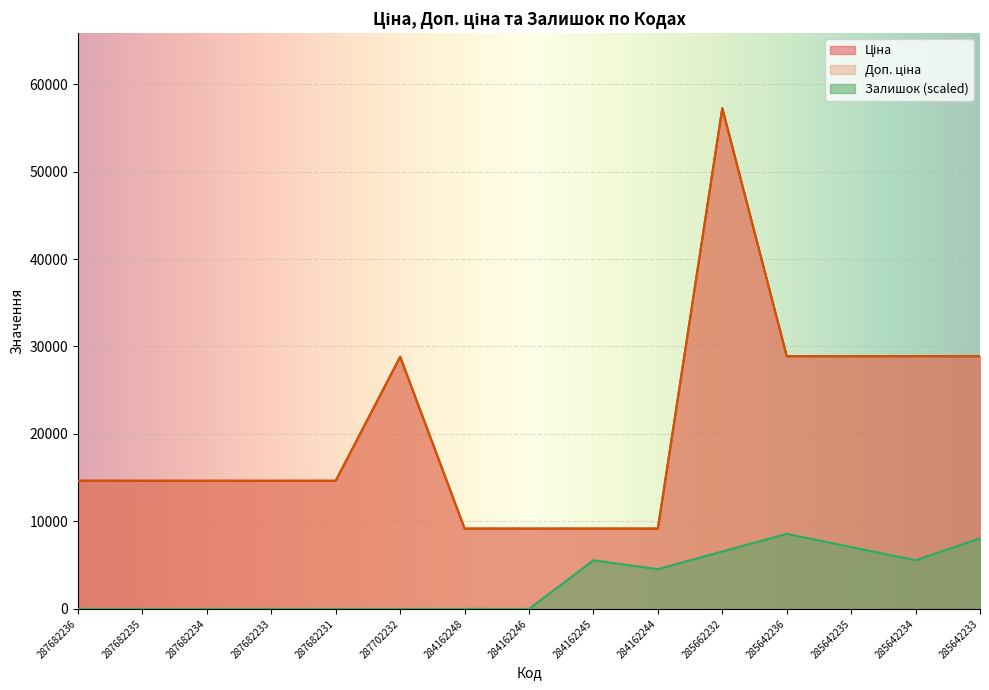

Does the chart display data point markers on the line(s)?

No